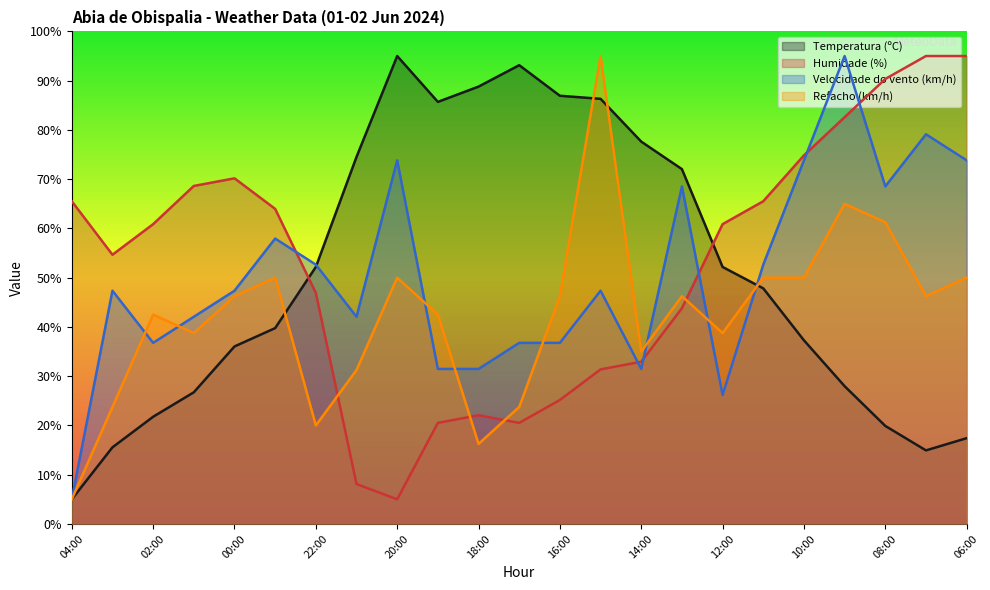

Which series changed the most between 14:00 and 08:00?

Temperatura (ºC)